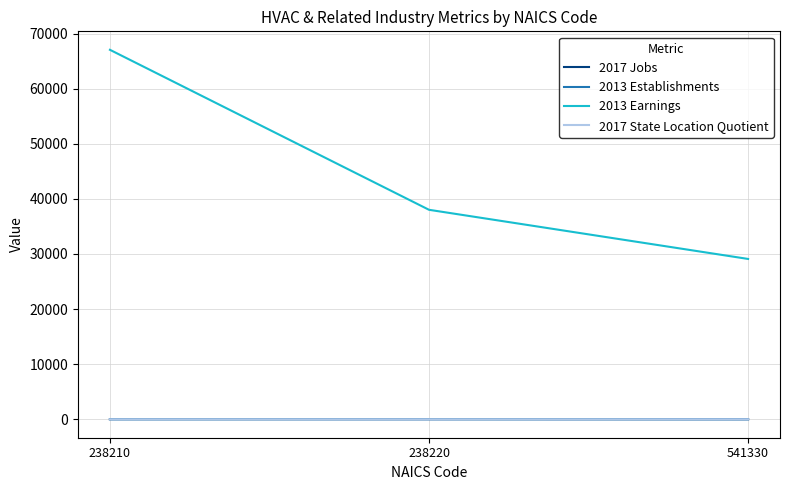

Is it true that 2017 State Location Quotient equals 0.0 at 541330?

True